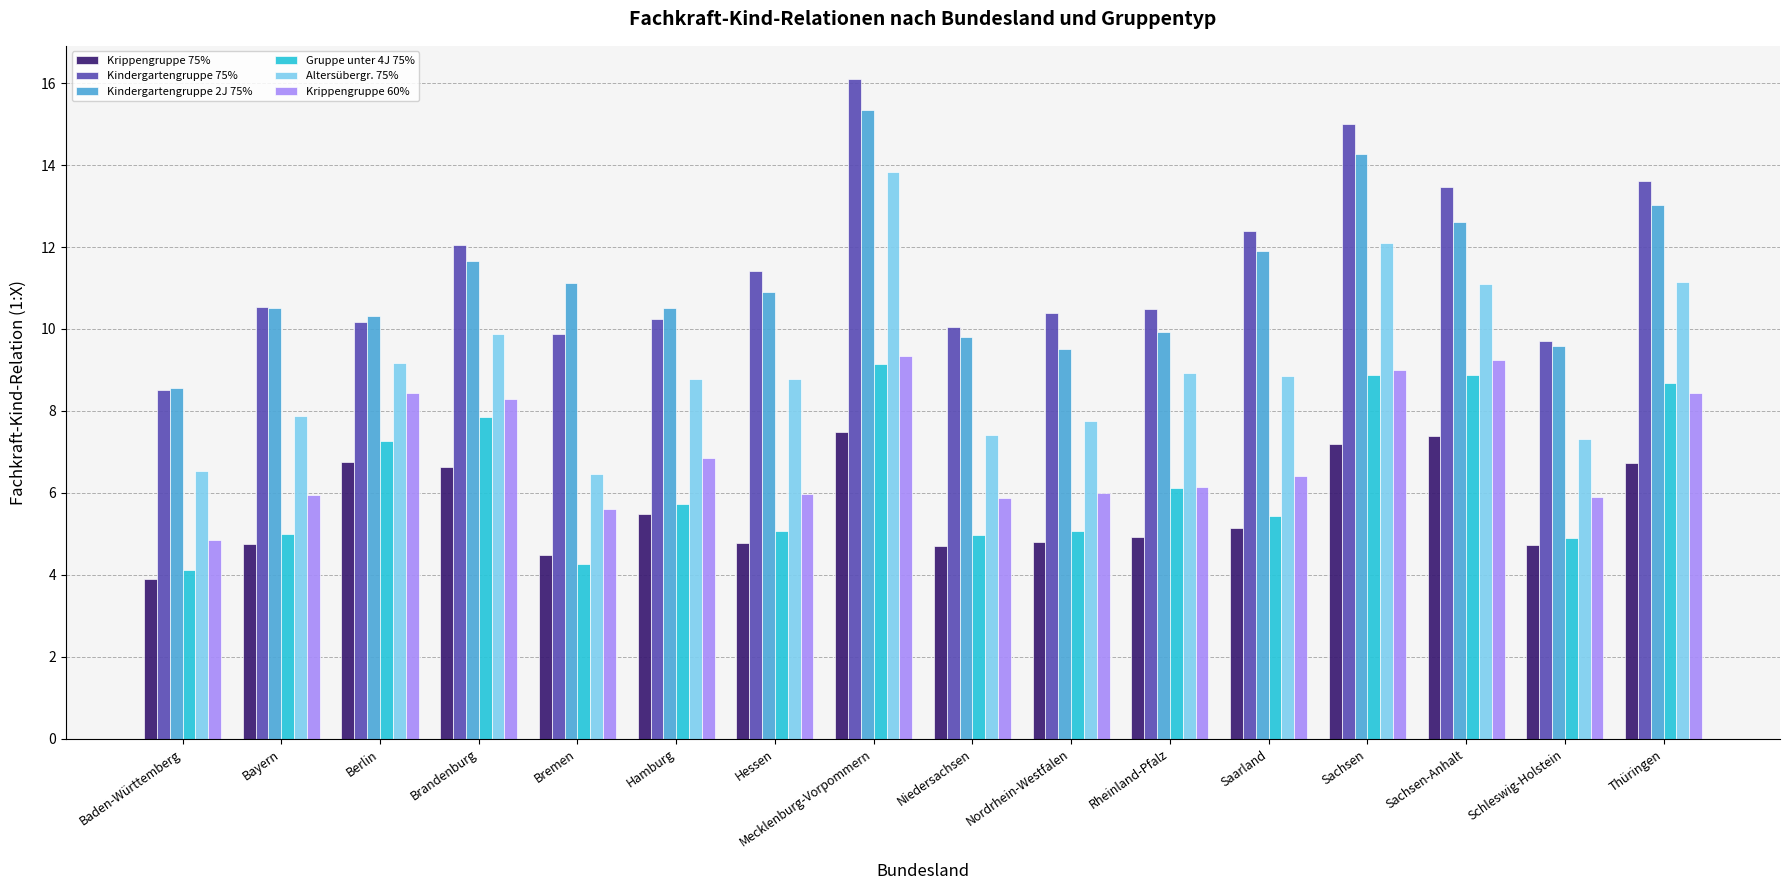

What is the sum of all Kindergartengruppe 75% values?

184.0